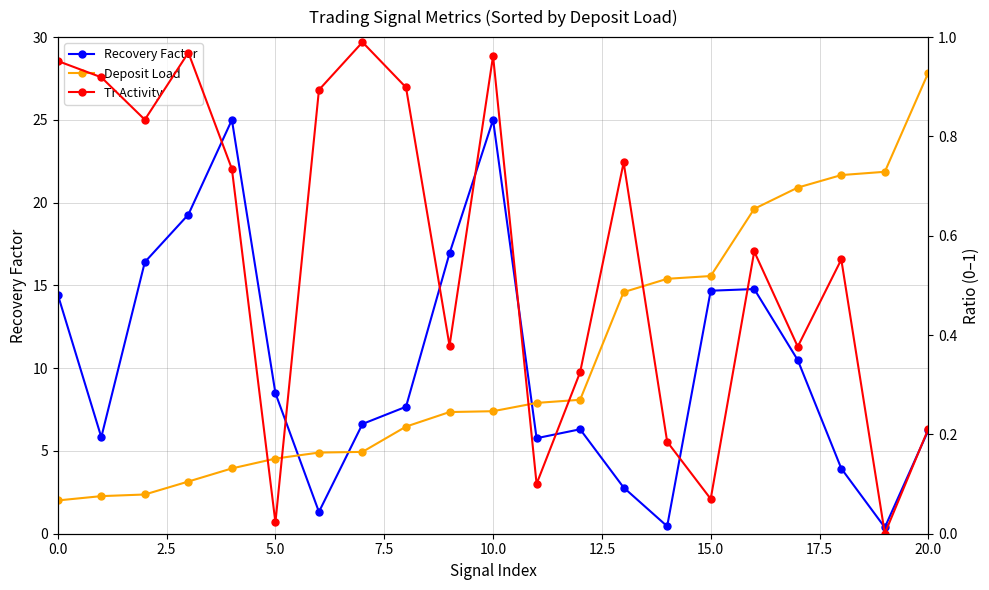

Rank the series at 11 from lowest to highest value.

Tr Activity, Deposit Load, Recovery Factor